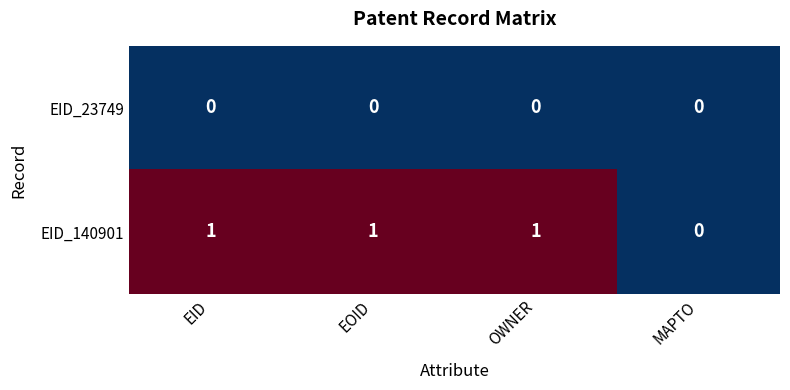

Rank the series at EOID from highest to lowest value.

EID_140901, EID_23749